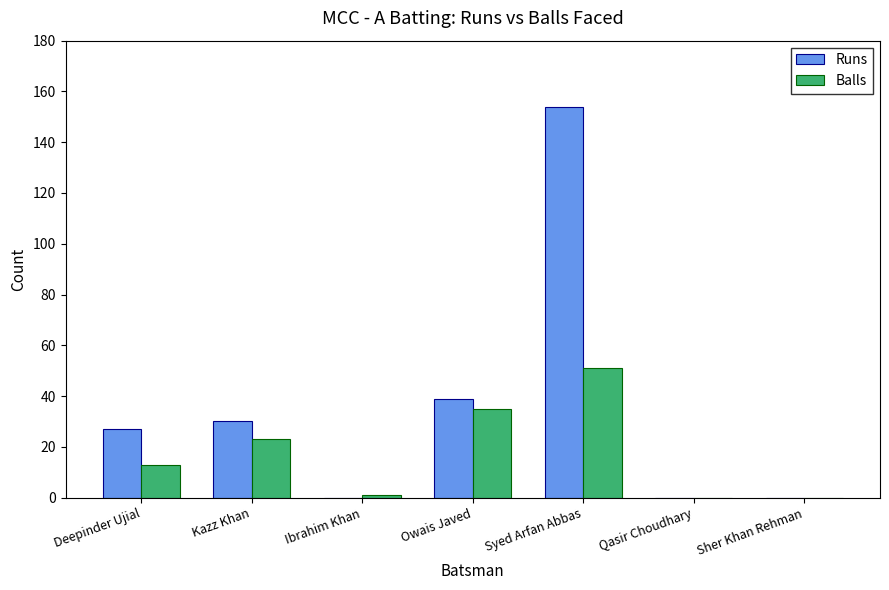

Between Kazz Khan and Owais Javed, which series saw the biggest shift?

Balls